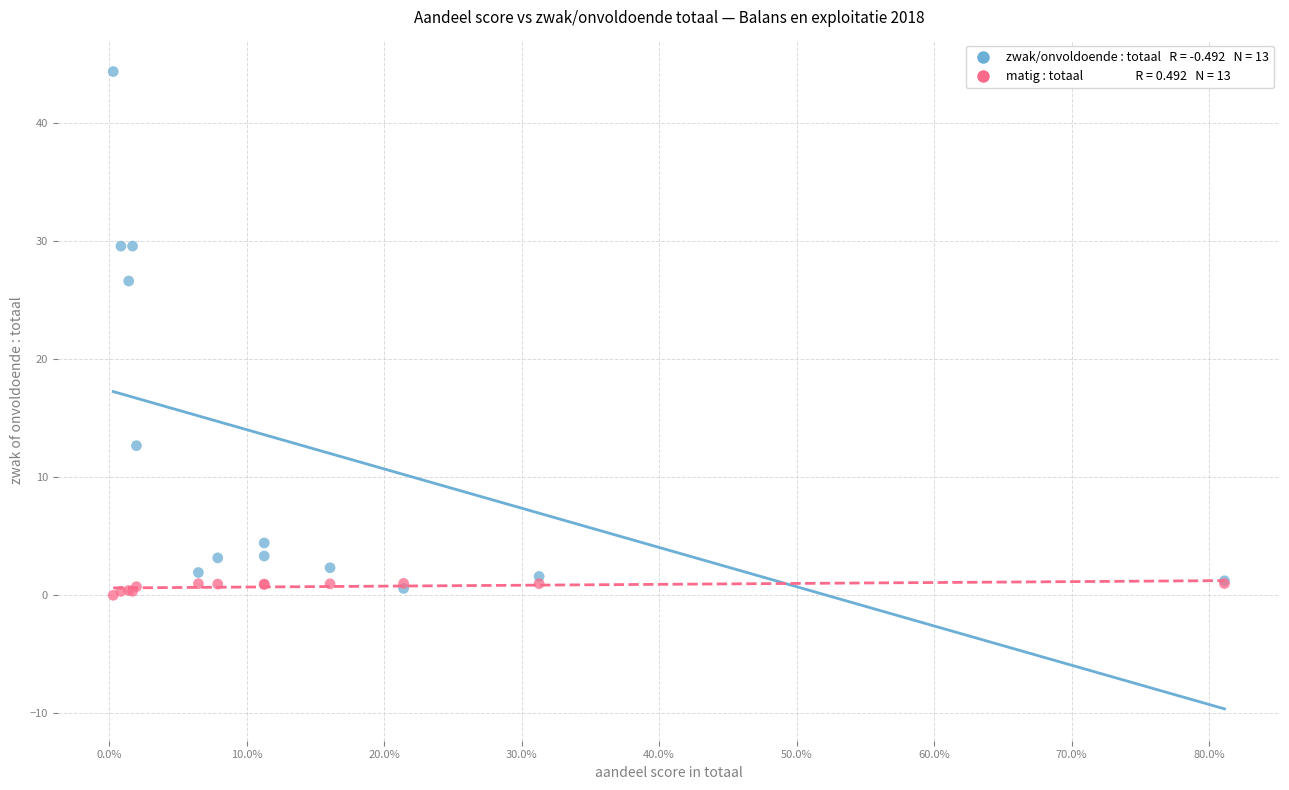

Across all series, what Y value is closest to 22?

26.6